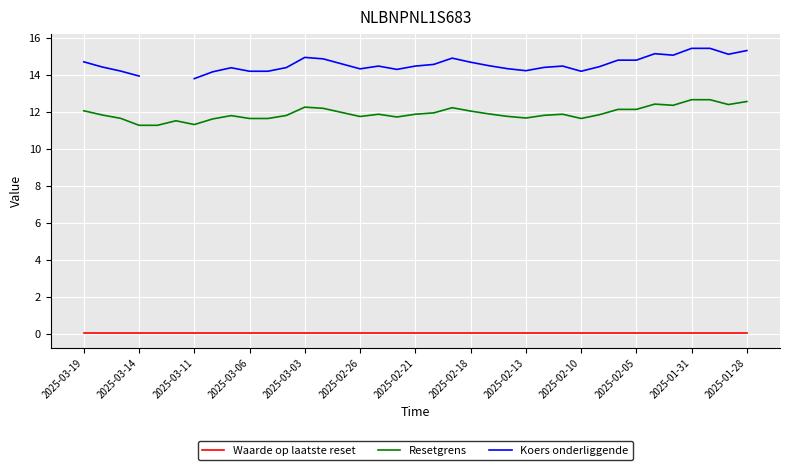

What is the difference between the maximum and minimum values in the Resetgrens series?

1.4